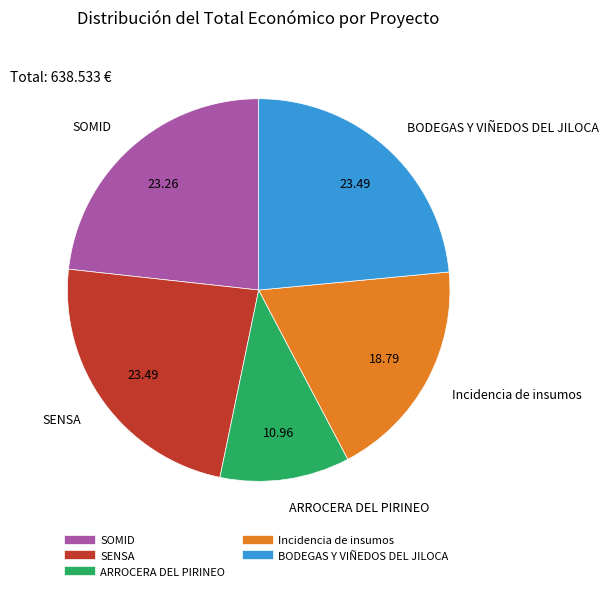

The SENSA slice represents 38% of the pie. True or false?

False